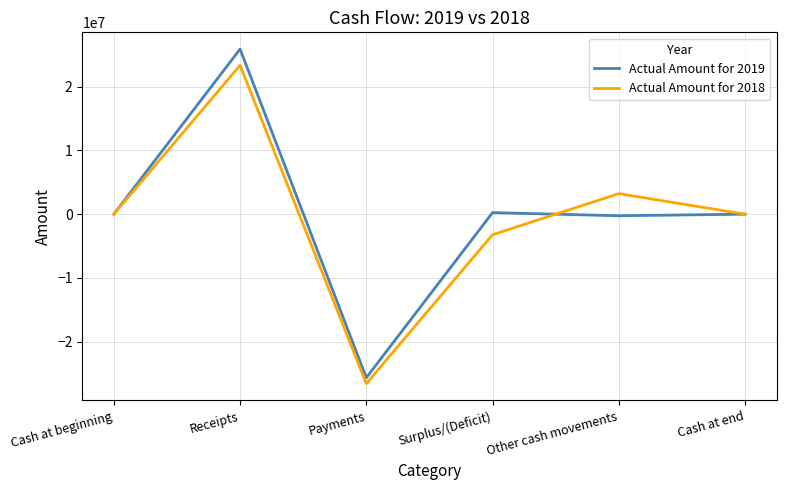

List the series in order of their overall mean, lowest first.

Actual Amount for 2018, Actual Amount for 2019